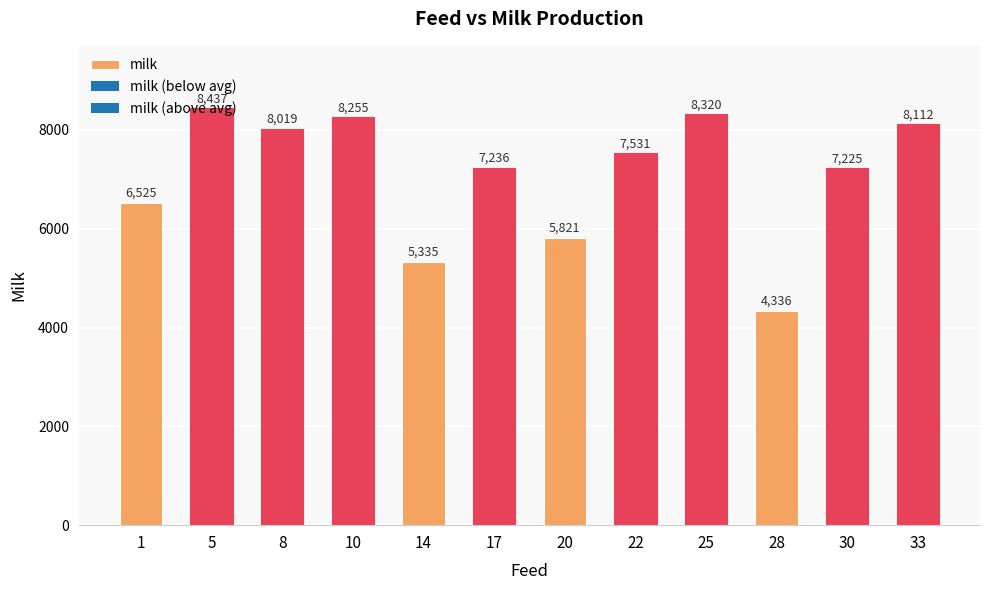

The value at 20 is 1579. True or false?

False